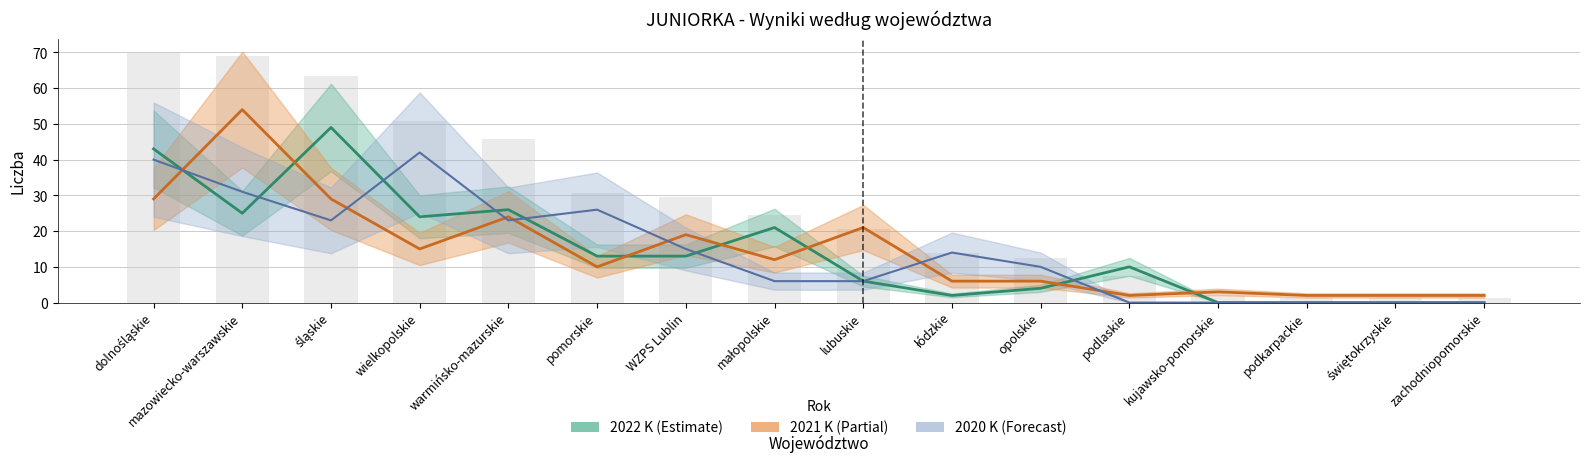

Reading left to right, extract all data points from this chart.

dolnośląskie=70.2	mazowiecko-warszawskie=68.9	śląskie=63.3	wielkopolskie=50.8	warmińsko-mazurskie=45.8	pomorskie=30.7	WZPS Lublin=29.5	małopolskie=24.4	lubuskie=20.7	łódzkie=13.8	opolskie=12.5	podlaskie=7.5	kujawsko-pomorskie=1.9	podkarpackie=1.3	świętokrzyskie=1.3	zachodniopomorskie=1.3